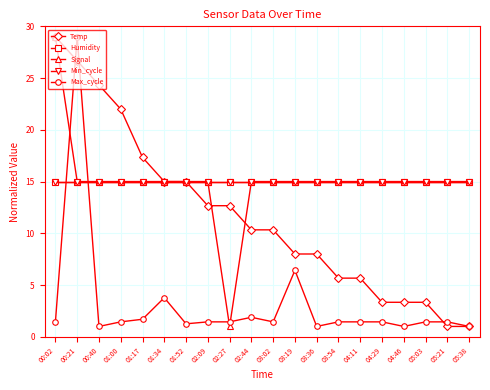

Reading left to right, what are all the values shown in this chart?

Temp: 29.0	26.7	24.3	22.0	17.3	15.0	15.0	12.7	12.7	10.3	10.3	8.0	8.0	5.7	5.7	3.3	3.3	3.3	1.0	1.0
Humidity: 15.0	15.0	15.0	15.0	15.0	15.0	15.0	15.0	15.0	15.0	15.0	15.0	15.0	15.0	15.0	15.0	15.0	15.0	15.0	15.0
Signal: 29.0	15.0	15.0	15.0	15.0	15.0	15.0	15.0	1.0	15.0	15.0	15.0	15.0	15.0	15.0	15.0	15.0	15.0	15.0	15.0
Min_cycle: 15.0	15.0	15.0	15.0	15.0	15.0	15.0	15.0	15.0	15.0	15.0	15.0	15.0	15.0	15.0	15.0	15.0	15.0	15.0	15.0
Max_cycle: 1.4	29.0	1.0	1.4	1.7	3.8	1.3	1.4	1.4	1.9	1.4	6.4	1.0	1.4	1.4	1.4	1.0	1.4	1.4	1.0